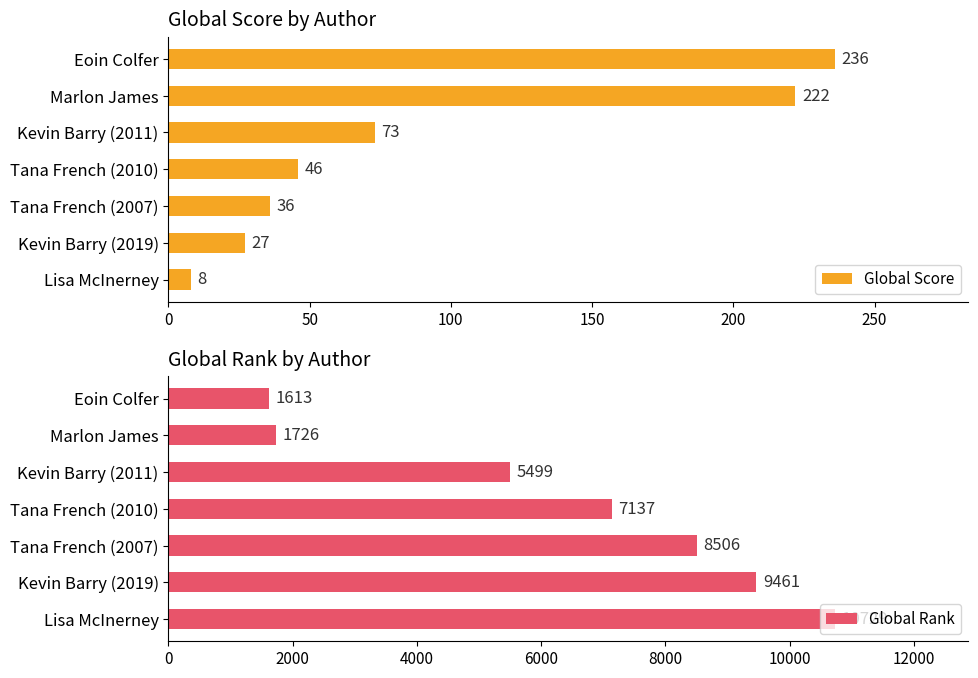

Rank the series by their maximum value, from lowest to highest.

Global Score, Global Rank